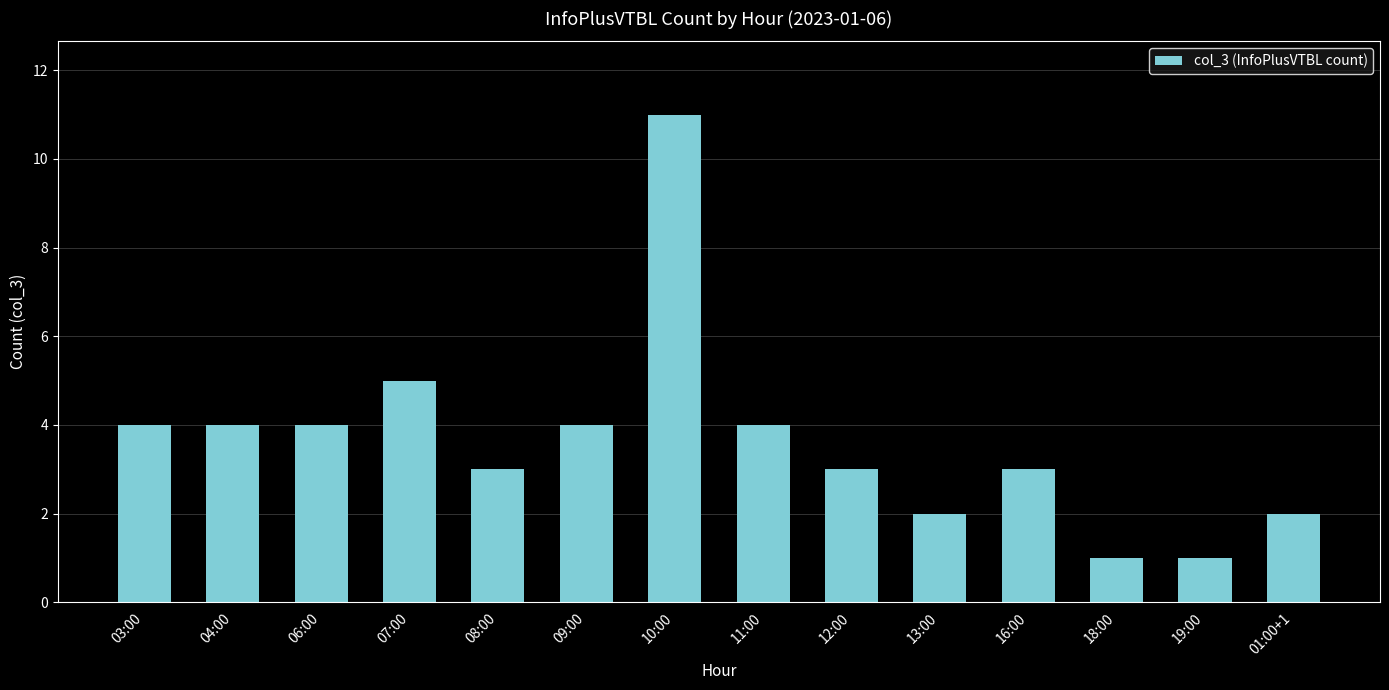

Reading left to right, extract all data points from this chart.

4	4	4	5	3	4	11	4	3	2	3	1	1	2